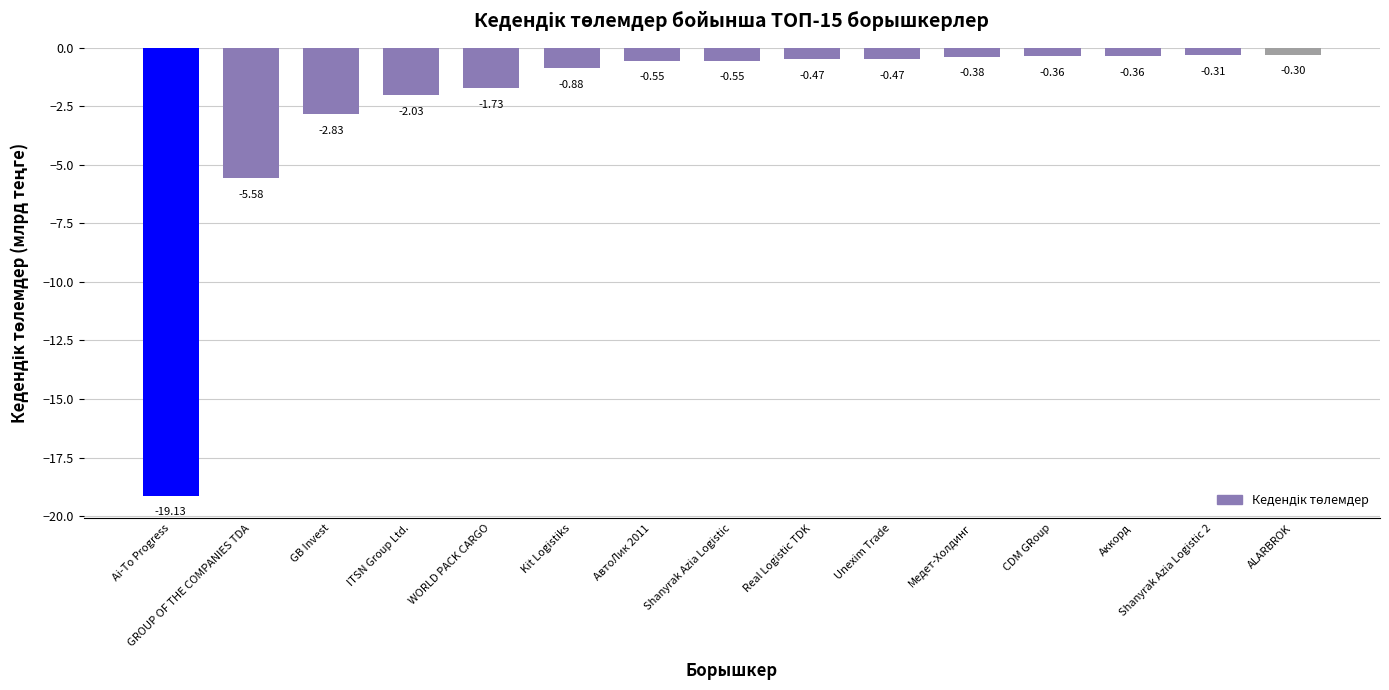

What is the average value?

-2.4